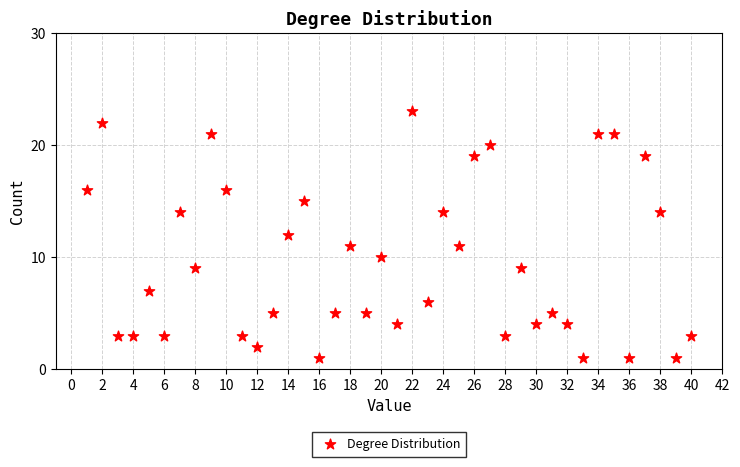

What is the range of Y values (max minus min)?

22